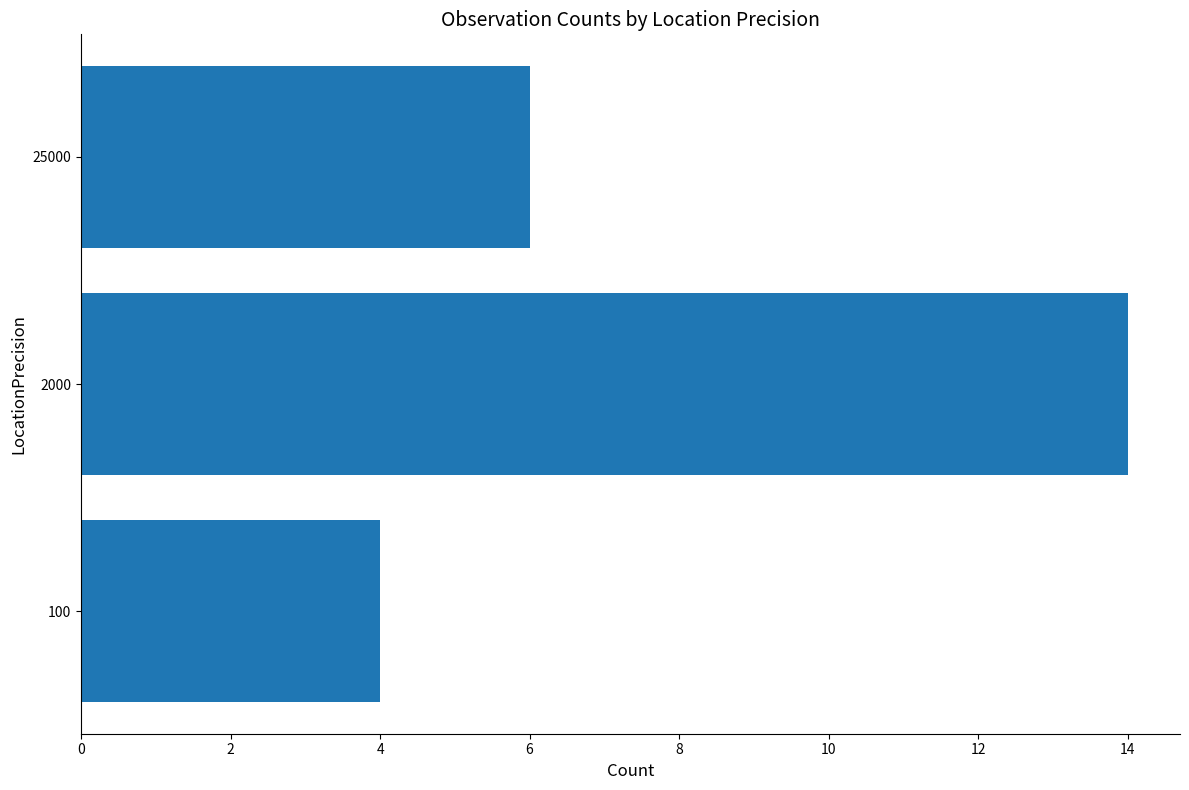

Reading top to bottom, extract all data points from this chart.

6	14	4